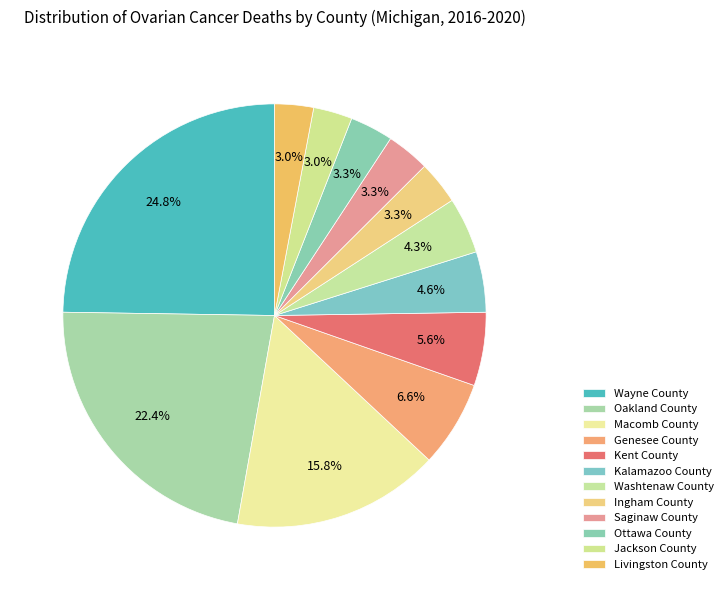

Is the sum of Saginaw County and Macomb County greater than half?

No